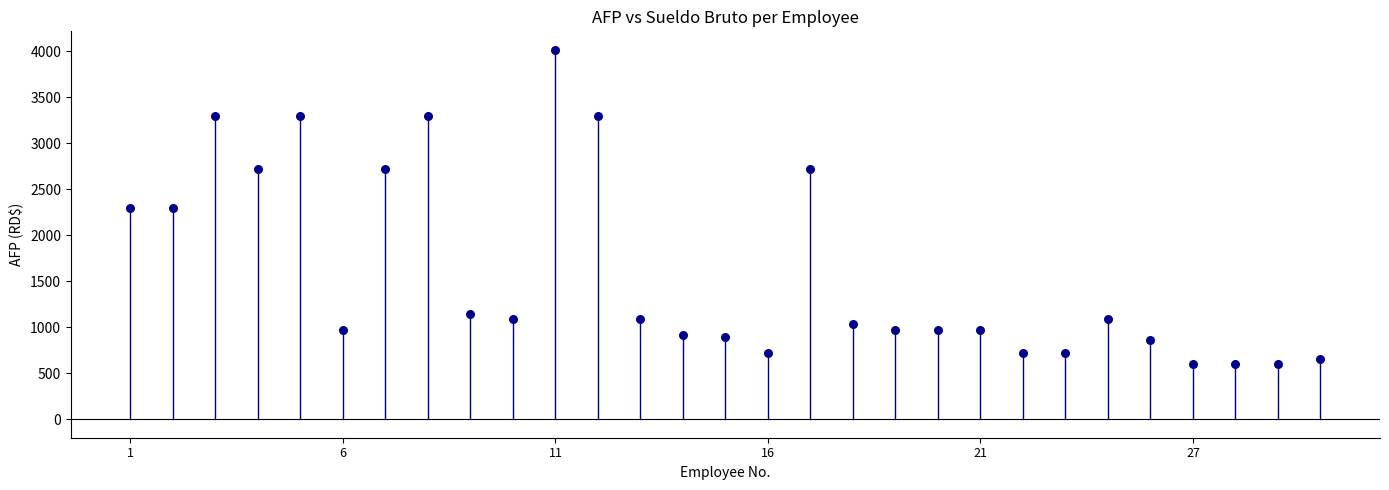

What is the range of Y values (max minus min)?

3415.3